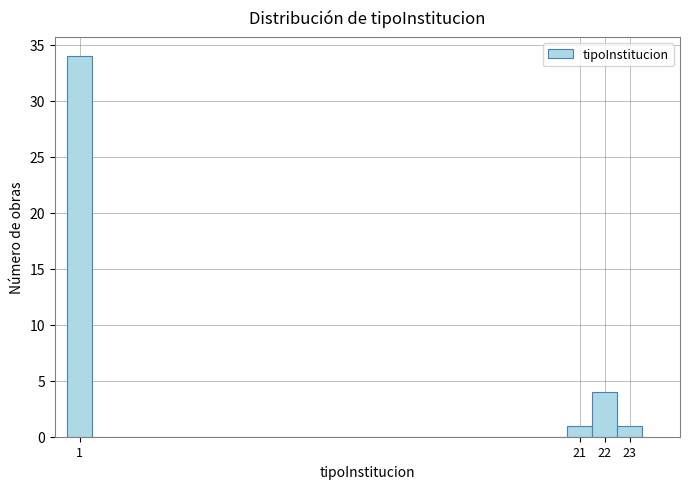

Reading left to right, transcribe this chart: for each bar, give the range it covers on the x-axis and its height. The values are not printed on the chart, so give them approximately, as read against the axis.

0.5 to 1.5: 34
1.5 to 2.5: 0
2.5 to 3.5: 0
3.5 to 4.5: 0
4.5 to 5.5: 0
5.5 to 6.5: 0
6.5 to 7.5: 0
7.5 to 8.5: 0
8.5 to 9.5: 0
9.5 to 10.5: 0
10.5 to 11.5: 0
11.5 to 12.5: 0
12.5 to 13.5: 0
13.5 to 14.5: 0
14.5 to 15.5: 0
15.5 to 16.5: 0
16.5 to 17.5: 0
17.5 to 18.5: 0
18.5 to 19.5: 0
19.5 to 20.5: 0
20.5 to 21.5: 1
21.5 to 22.5: 4
22.5 to 23.5: 1